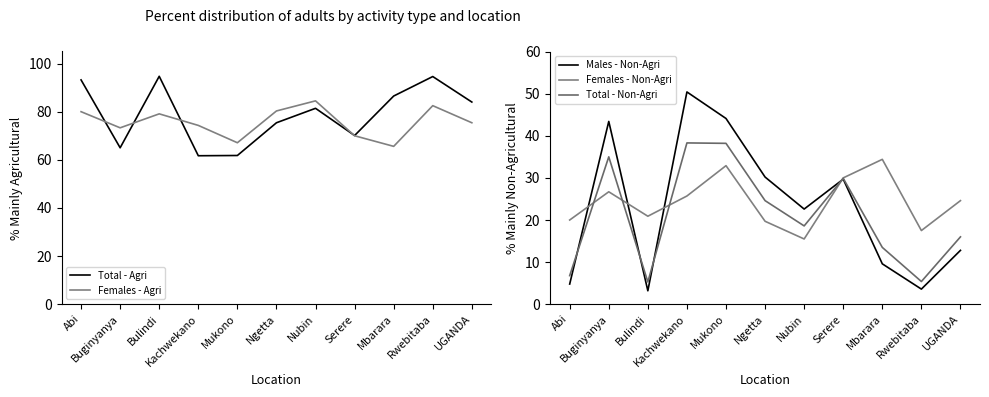

What is the sum of the Males - Non-Agri values at Kachwekano and Abi?

55.2